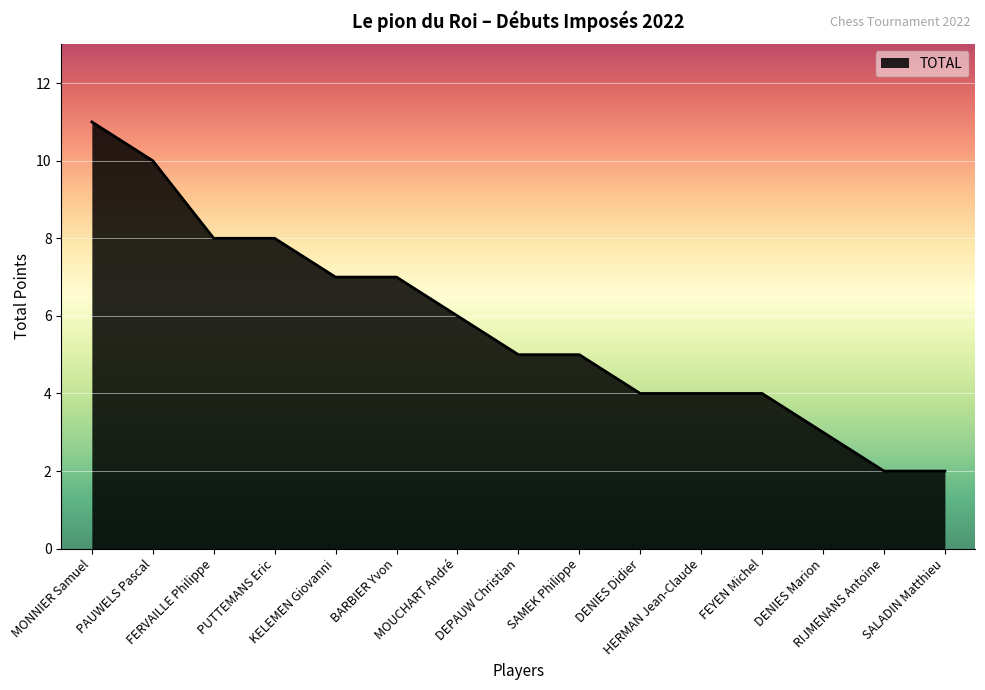

The value at PUTTEMANS Eric is 5. True or false?

False